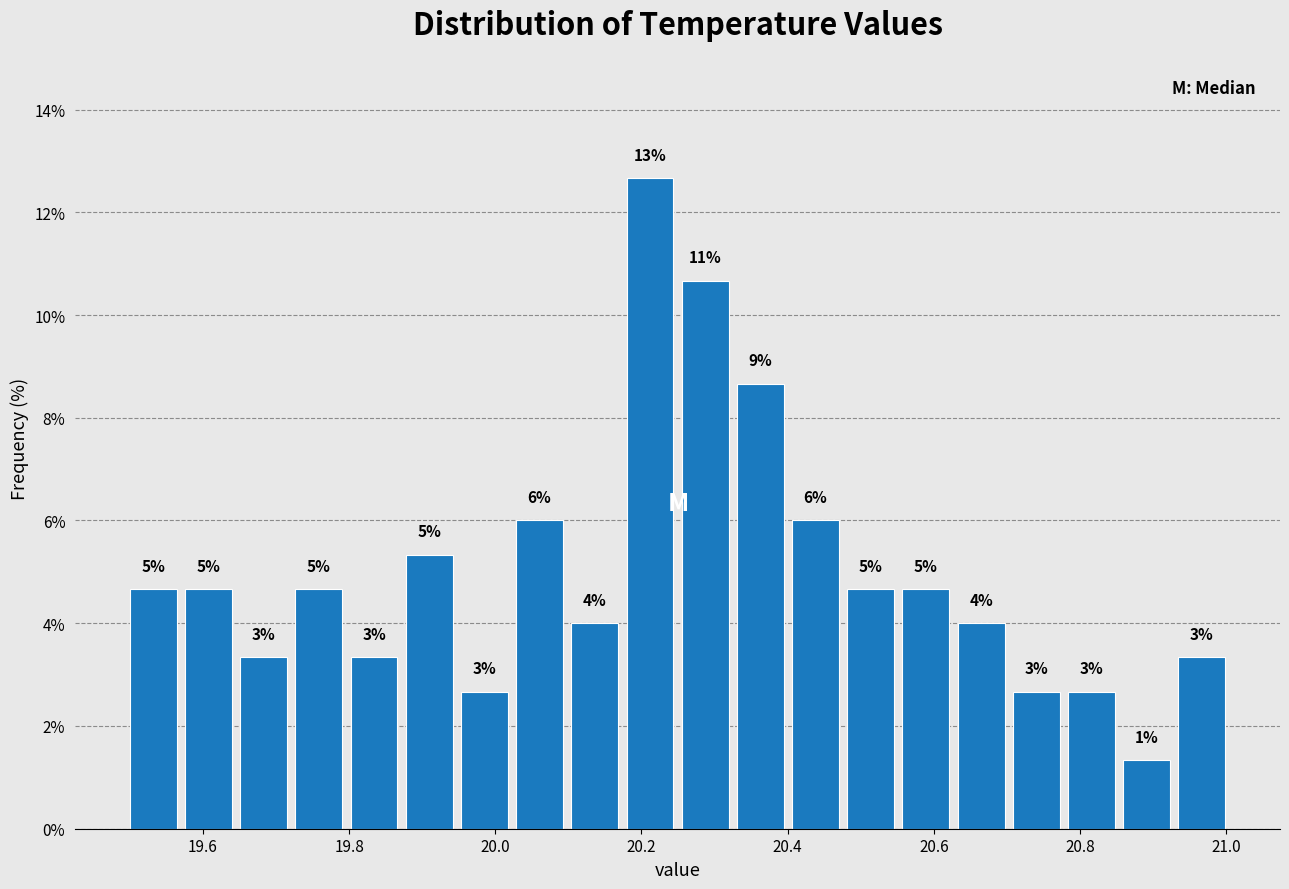

Around what value on the x-axis is the tallest bar? Give the approximate position of its centre, as read against the axis.

20.22